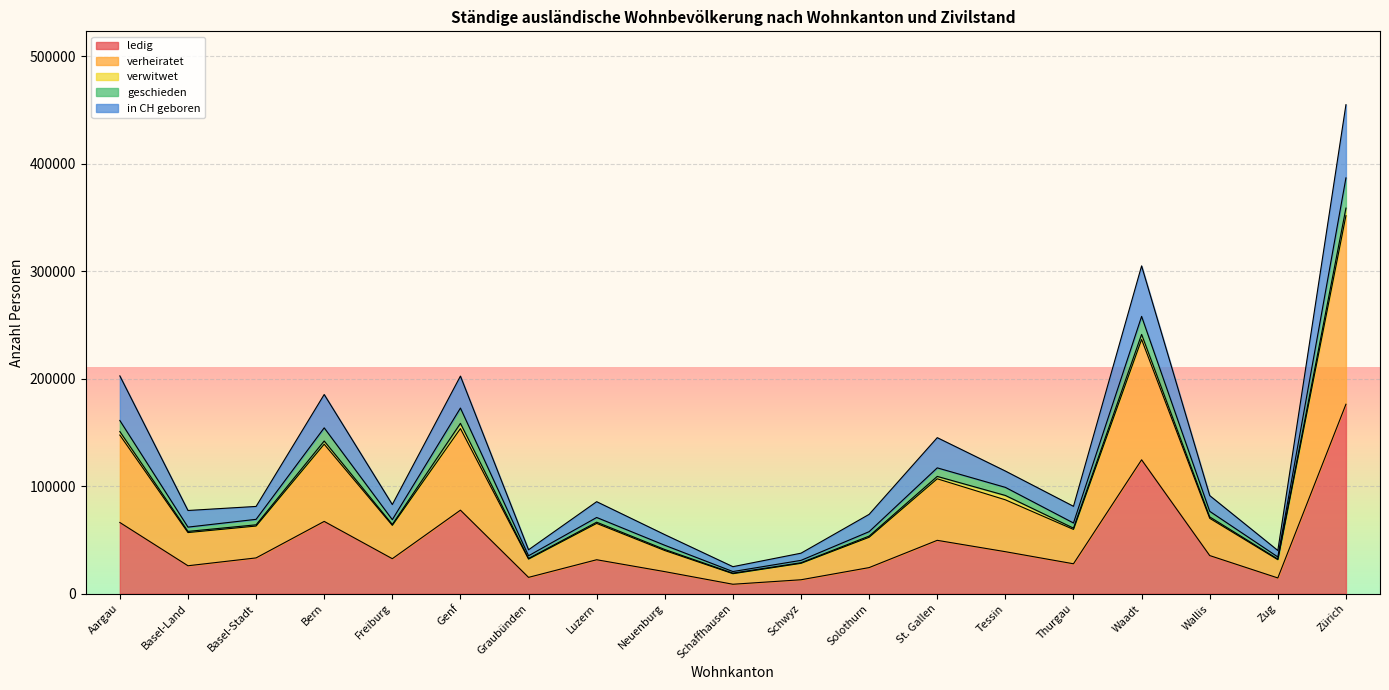

What is the label of the 4th point from the right?

Waadt